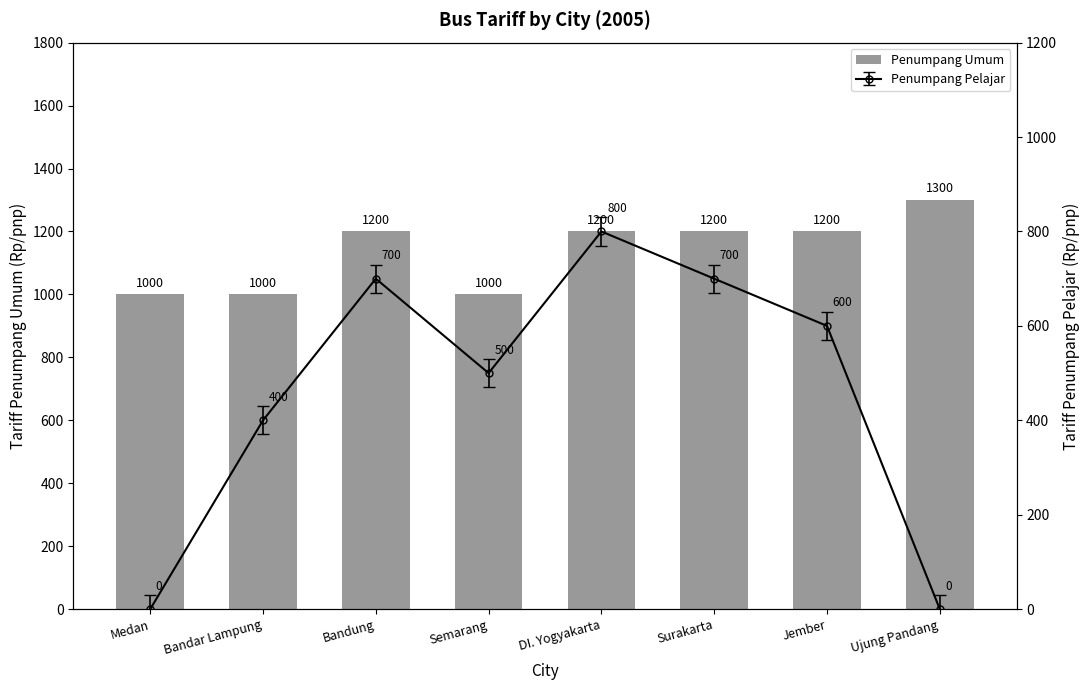

The chart shows a value of 301 at Bandung. True or false?

False